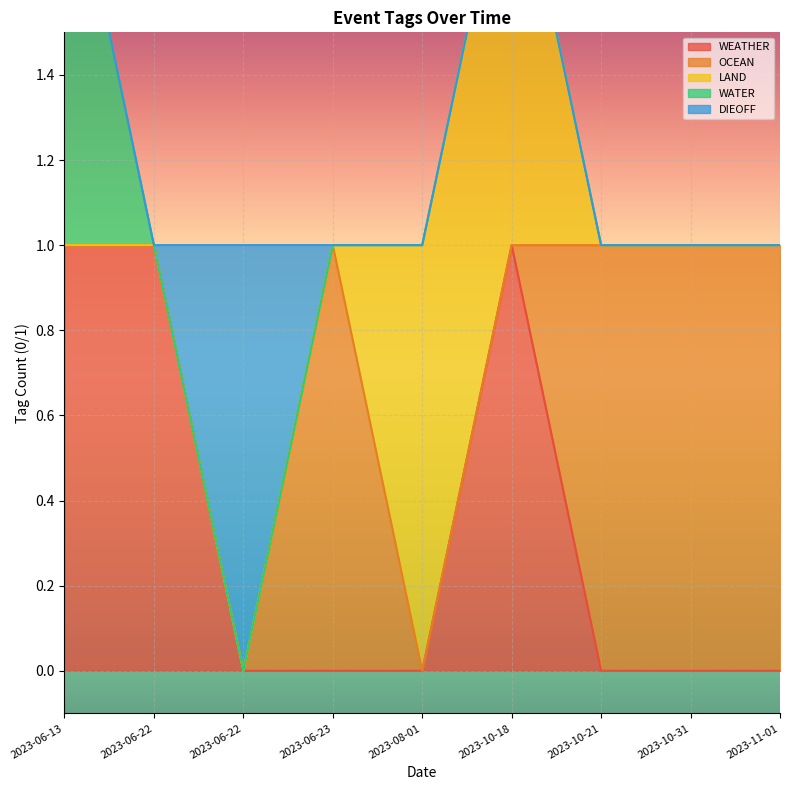

Rank the categories by OCEAN value from lowest to highest.

2023-06-13, 2023-06-22, 2023-06-22, 2023-08-01, 2023-10-18, 2023-06-23, 2023-10-21, 2023-10-31, 2023-11-01